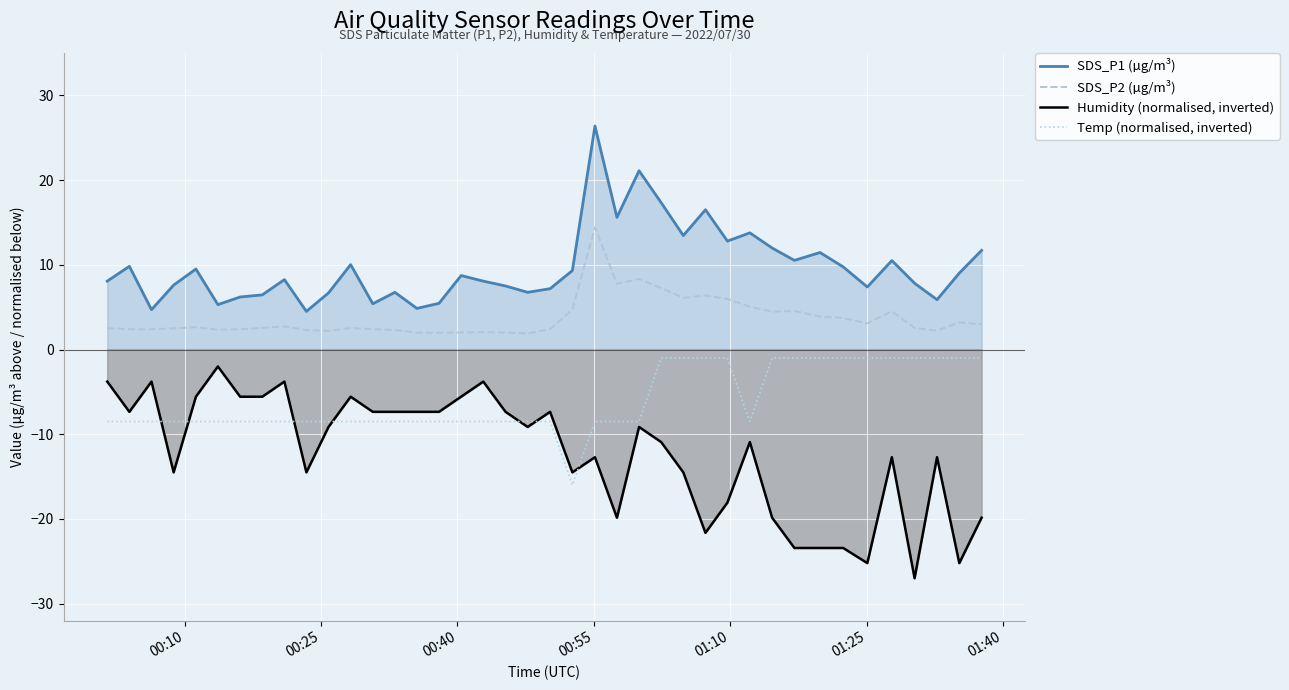

Which series has the largest total across all categories?

SDS_P1 (µg/m³)